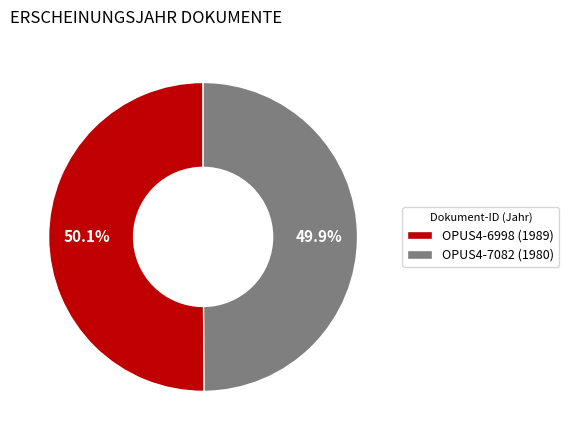

Is it true that OPUS4-6998 is 60% of the pie?

False